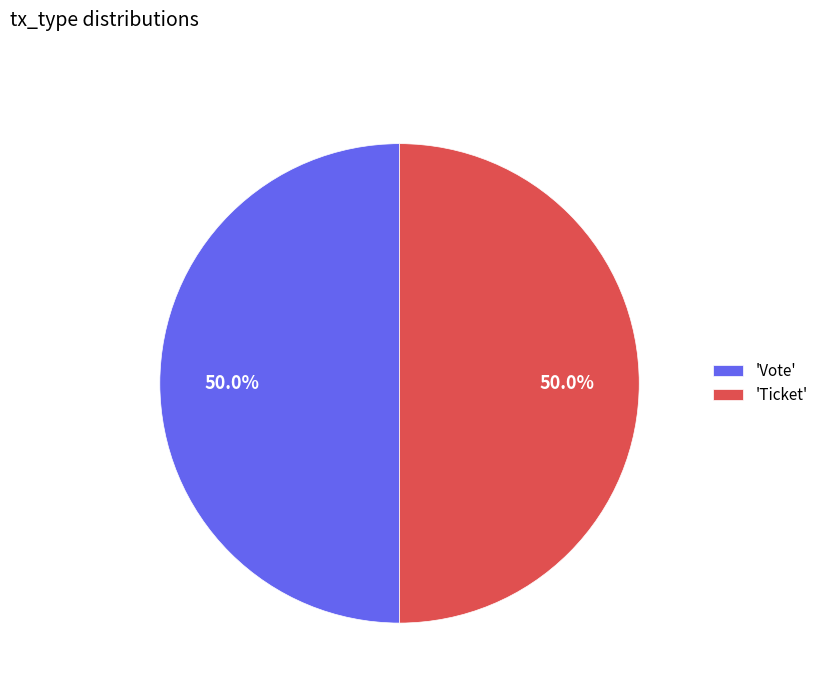

Combined, do 'Vote' and 'Ticket' account for over 50%?

Yes